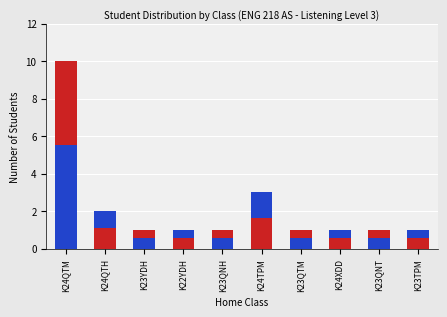

What is the minimum value for Sub-count?

0.6